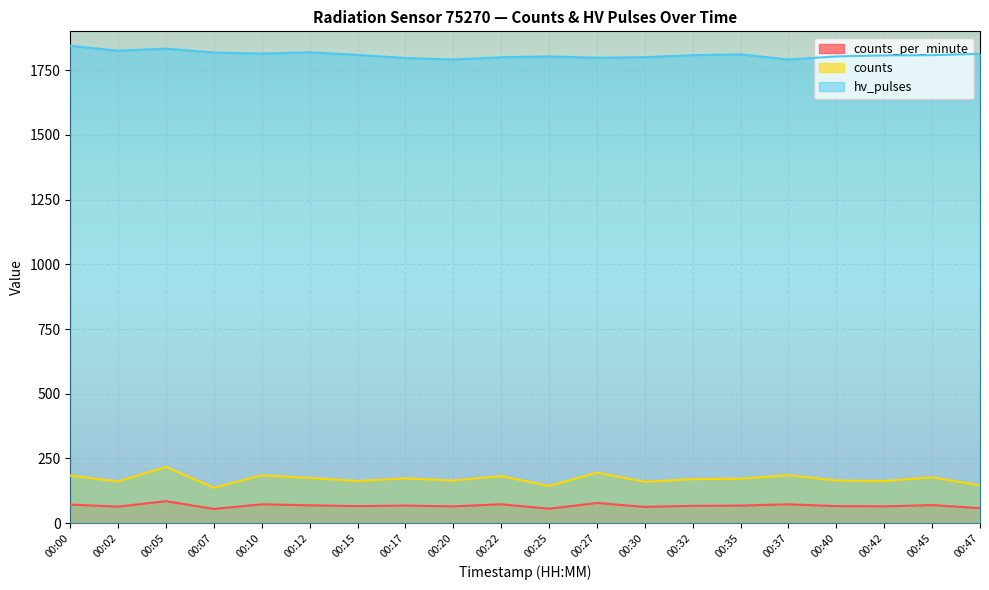

Reading left to right, transcribe all the data shown in this chart.

counts_per_minute: 72	64	85	55	73	69	66	68	65	73	56	78	63	67	68	73	66	65	70	58
counts: 184	161	217	137	185	175	163	173	165	182	144	195	160	170	172	185	165	163	177	146
hv_pulses: 1844	1825	1833	1818	1814	1819	1809	1797	1791	1800	1803	1798	1800	1808	1811	1791	1803	1807	1808	1813